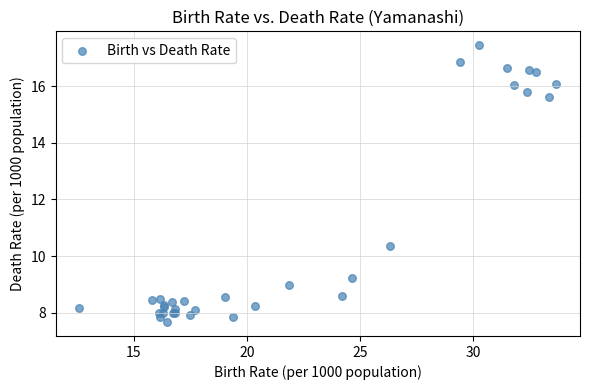

What Y value in the scatter plot is closest to 12?

10.4